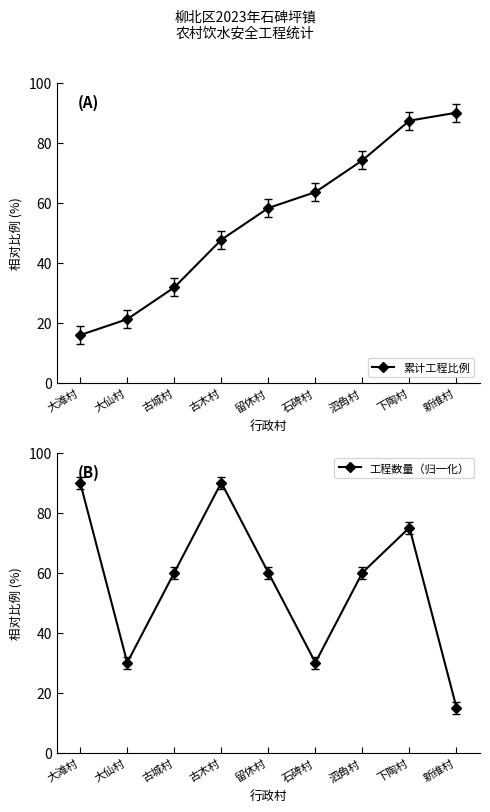

Which series ends up on top after the final intersection of 累计工程比例 and 工程数量（归一化）?

累计工程比例